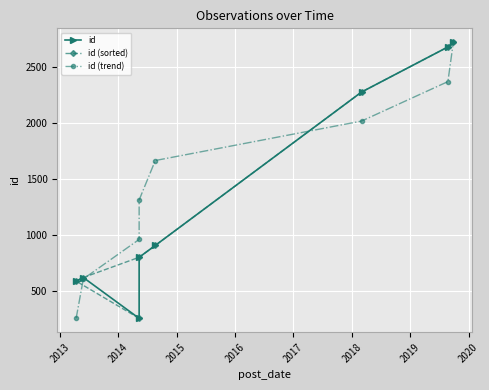

Which category has the highest value in the id (sorted) series?

2019